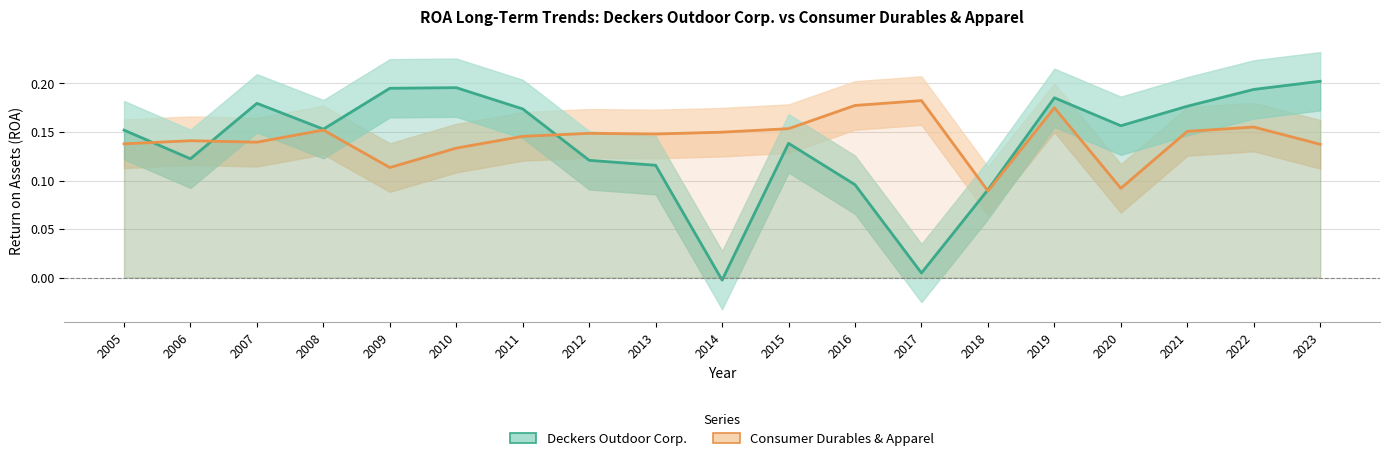

Which series changed the most between 2018 and 2020?

Deckers Outdoor Corp.